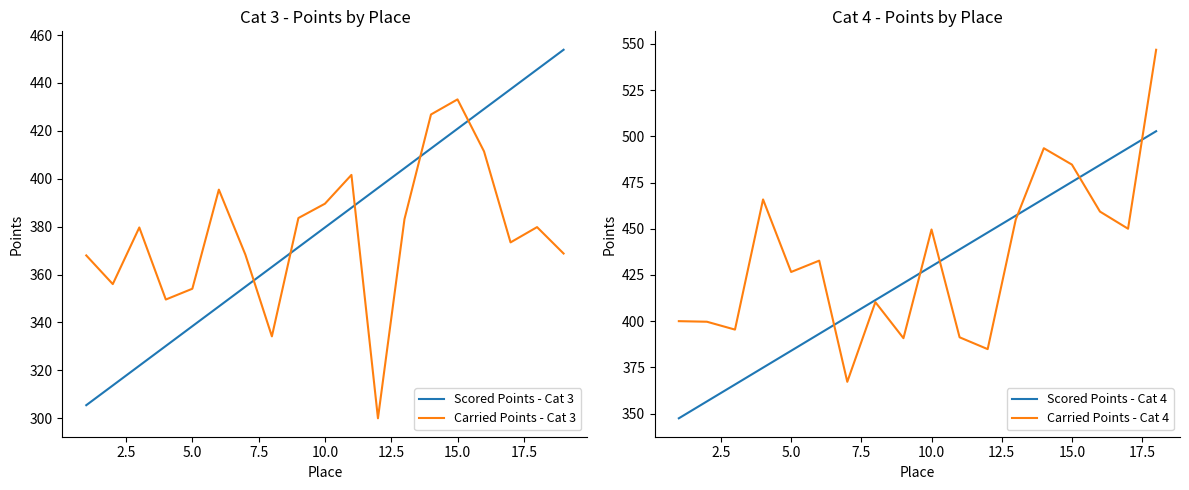

Is this an area chart (filled region under the line)?

No